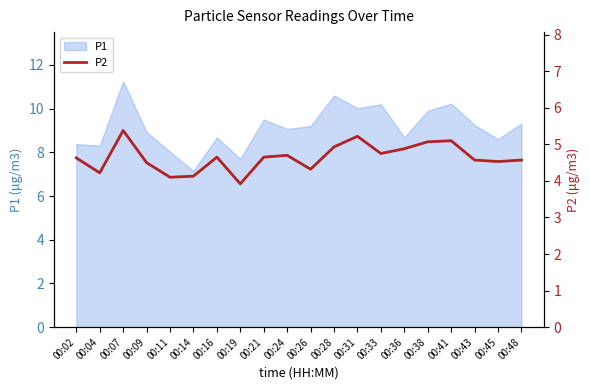

At which label does the data first exceed 4?

00:02